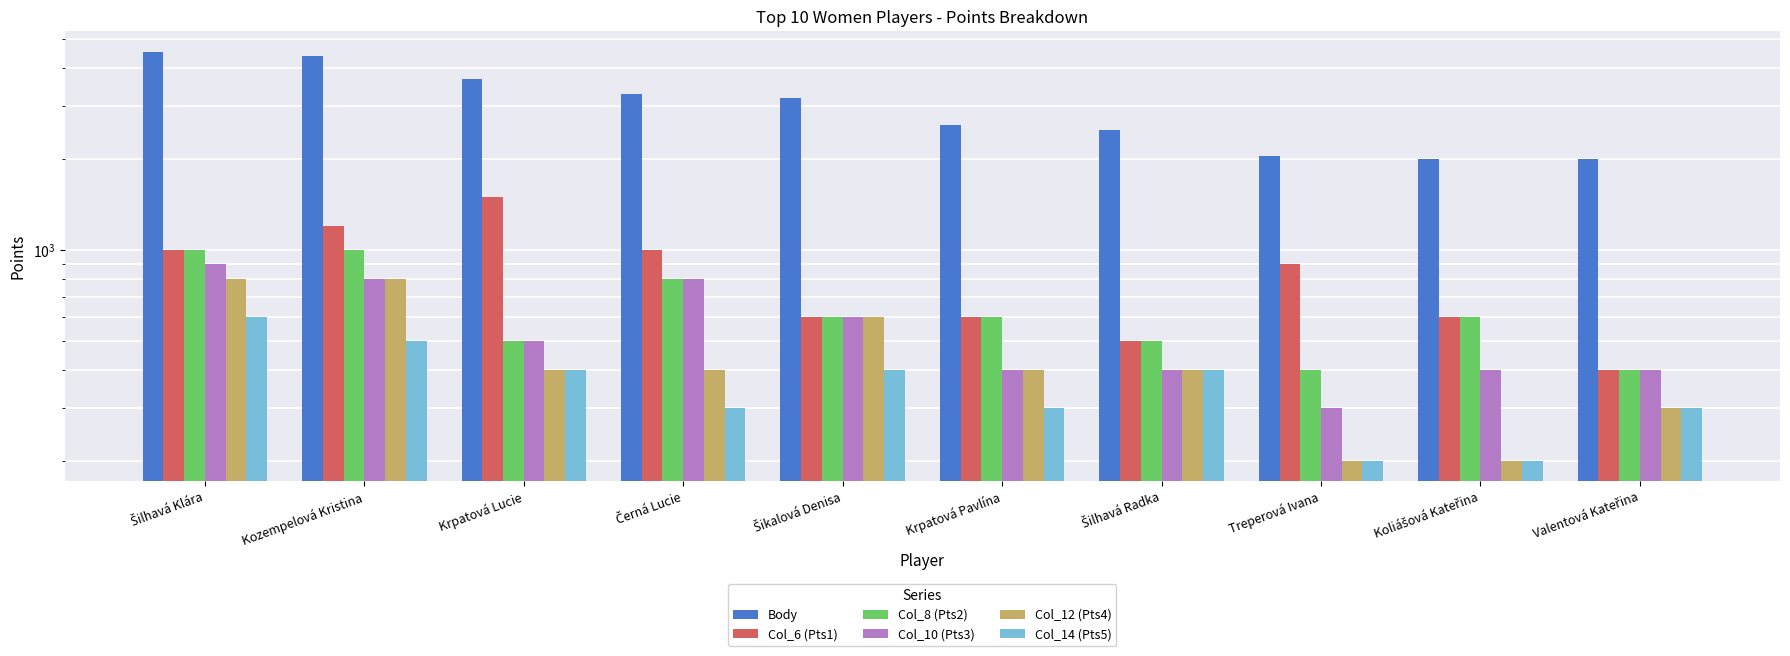

At how many categories does at least one series exceed 4411?

1